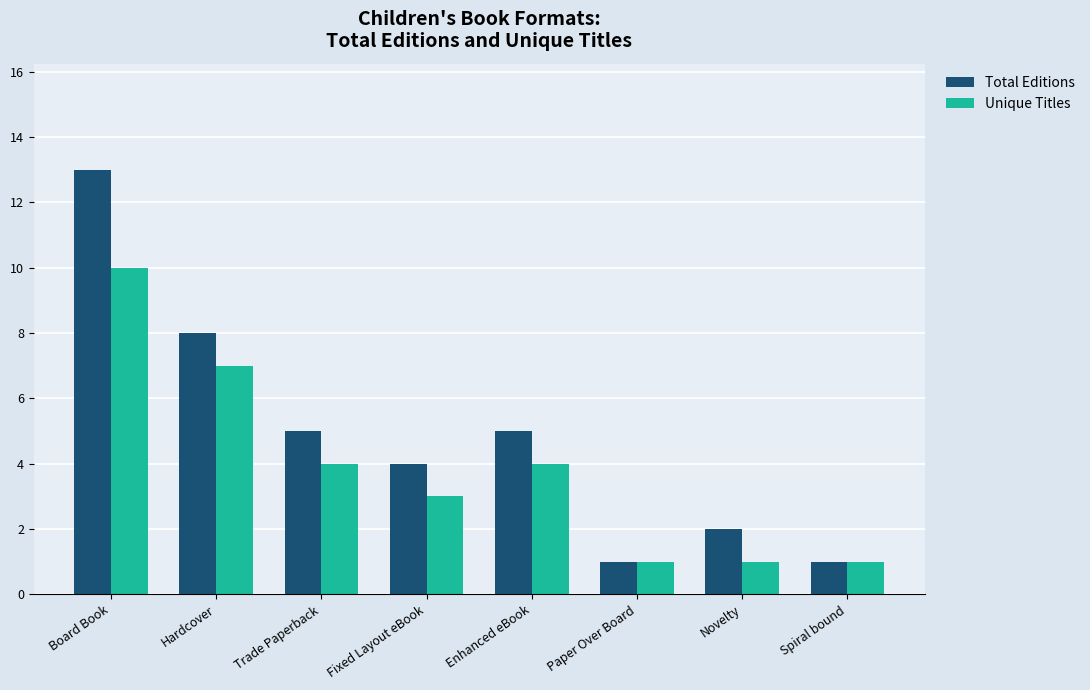

Count the Unique Titles values in the range 1 to 7.

7